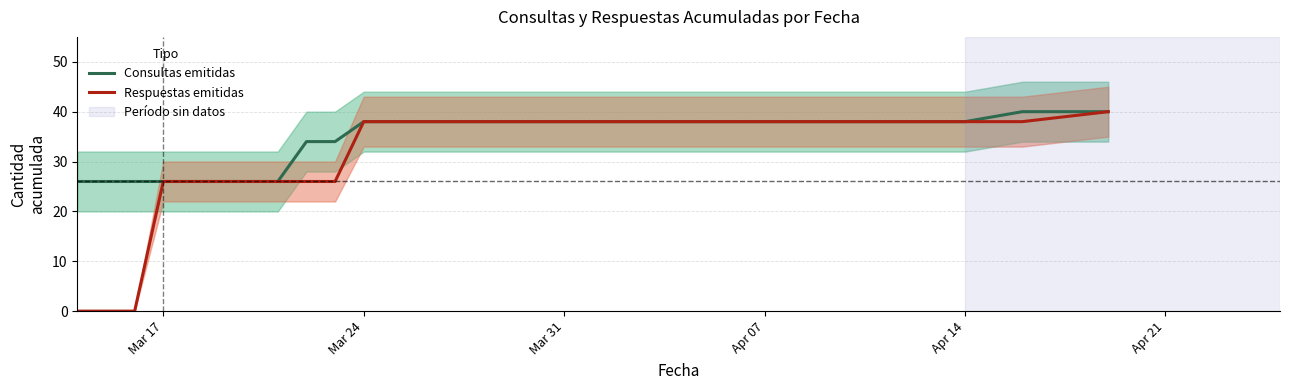

Which series has the largest range (max minus min)?

Respuestas emitidas